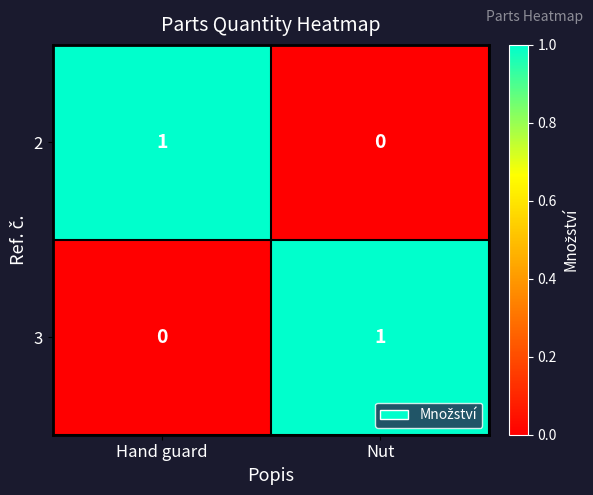

Is it true that 2 equals 0 at Nut?

True